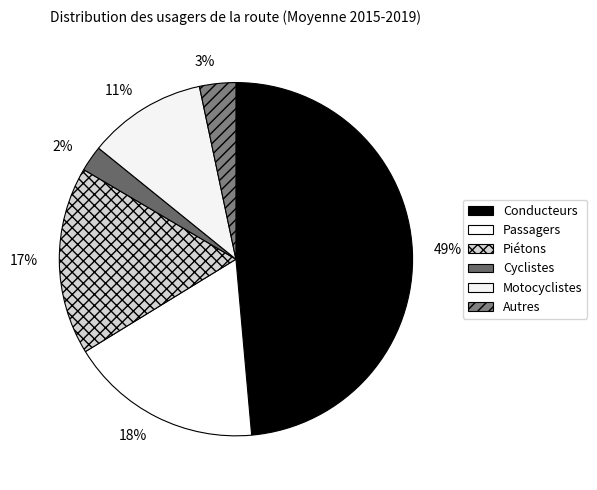

To the nearest percent, what portion does Cyclistes represent?

2%